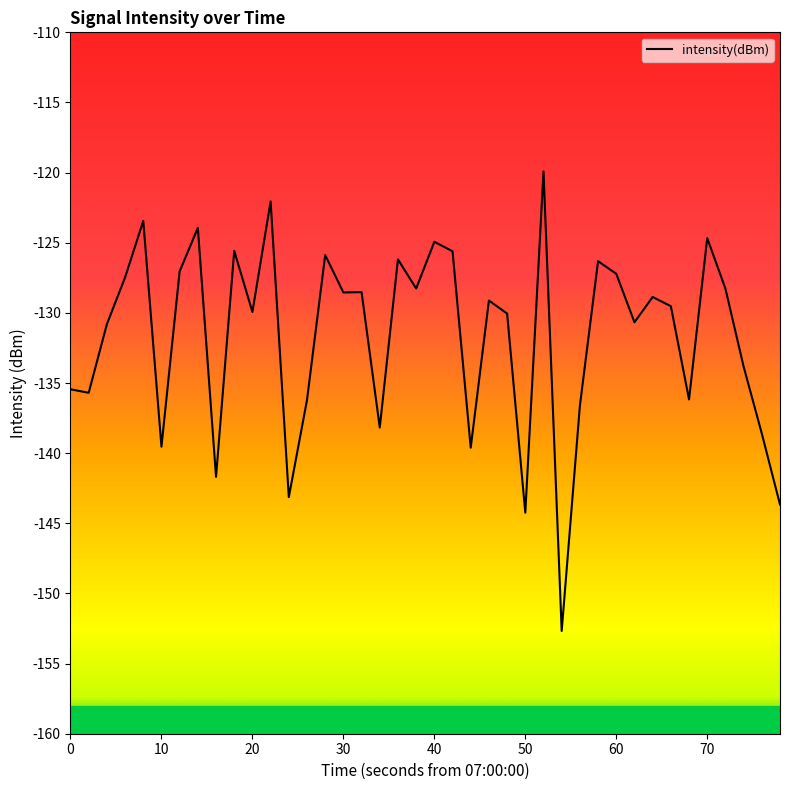

What is the difference between the maximum and minimum values?

32.8